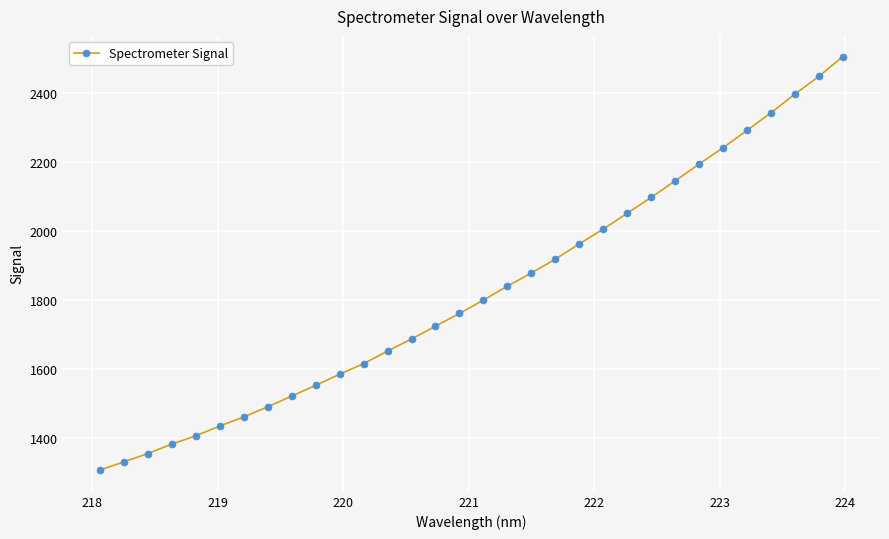

What is the maximum value shown in the chart?

2504.3